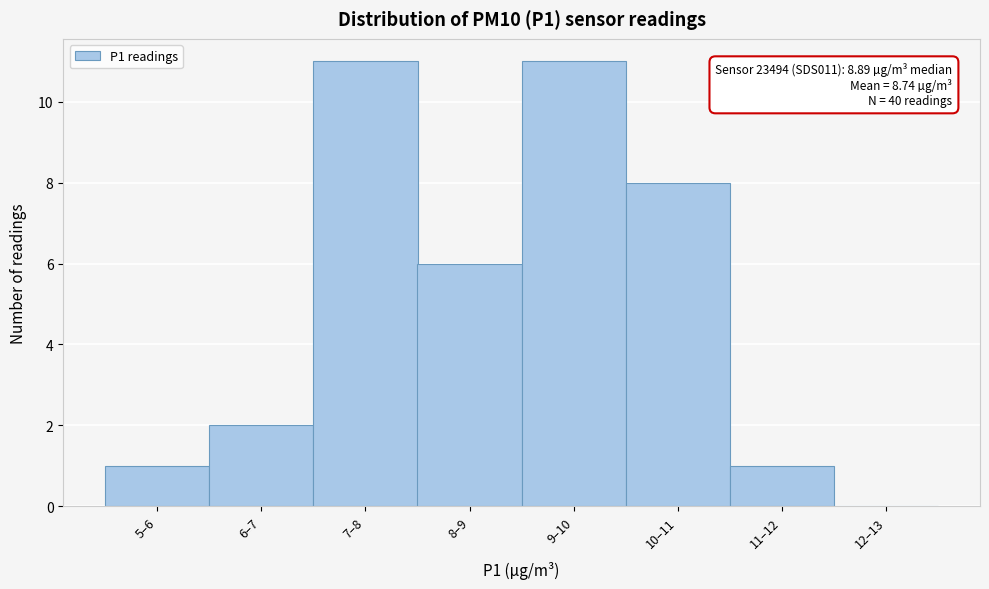

Reading left to right, what are all the values shown in this chart?

5–6=1	6–7=2	7–8=11	8–9=6	9–10=11	10–11=8	11–12=1	12–13=0